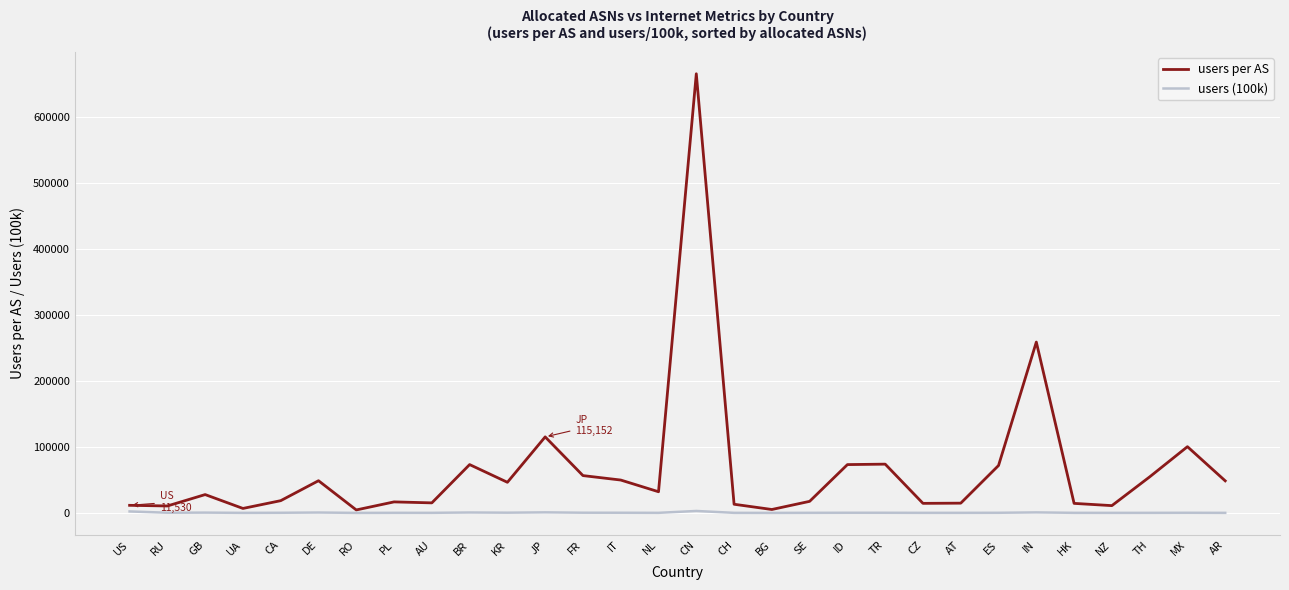

List the series in order of their peak value, highest first.

users per AS, users (100k)